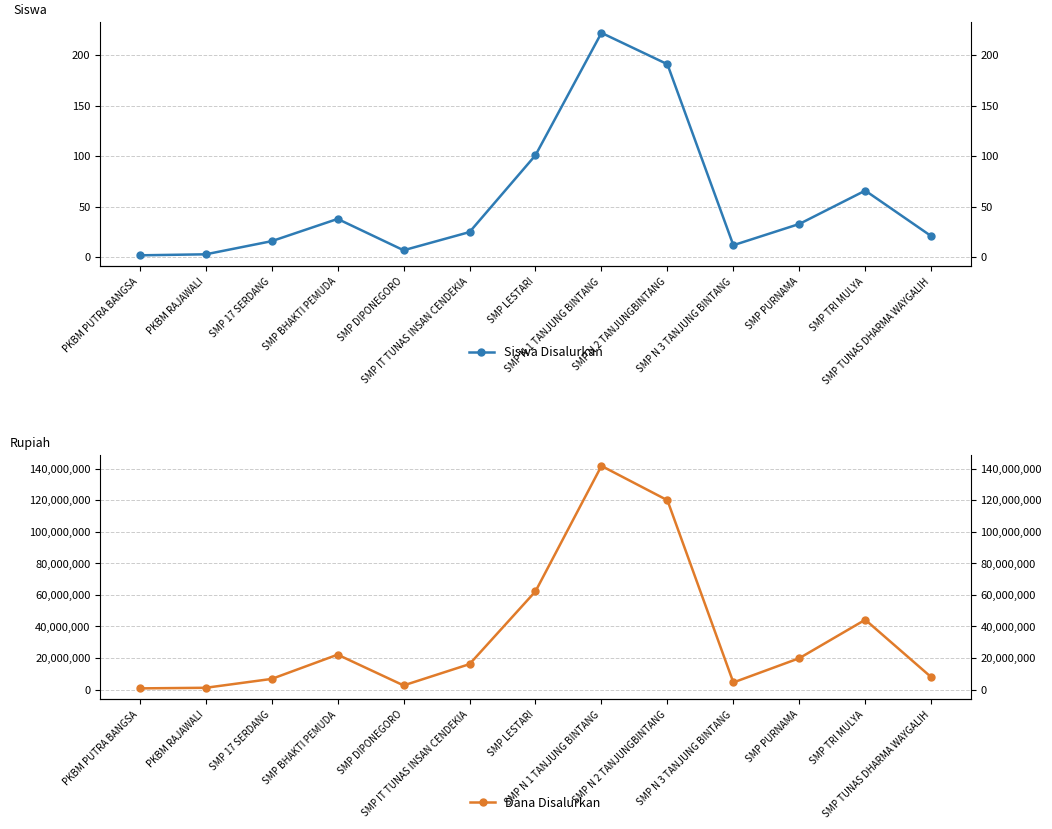

True or false: Siswa Disalurkan has a value of 1 at PKBM RAJAWALI.

False